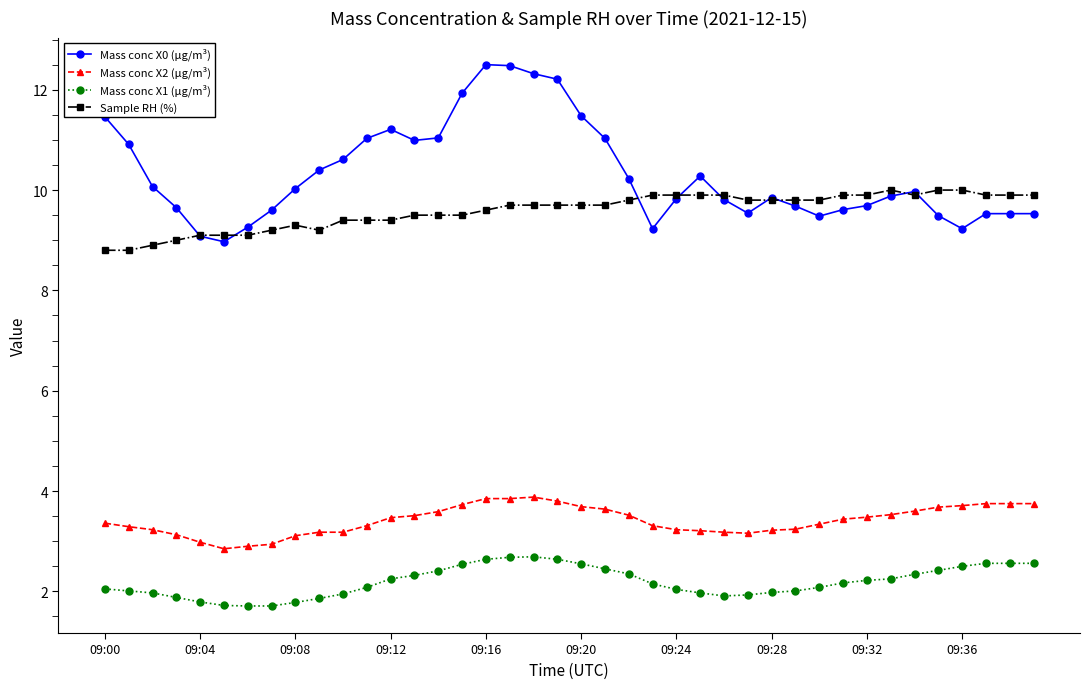

True or false: Mass conc X0 (μg/m³) has more than 1 points higher than both neighbors.

True